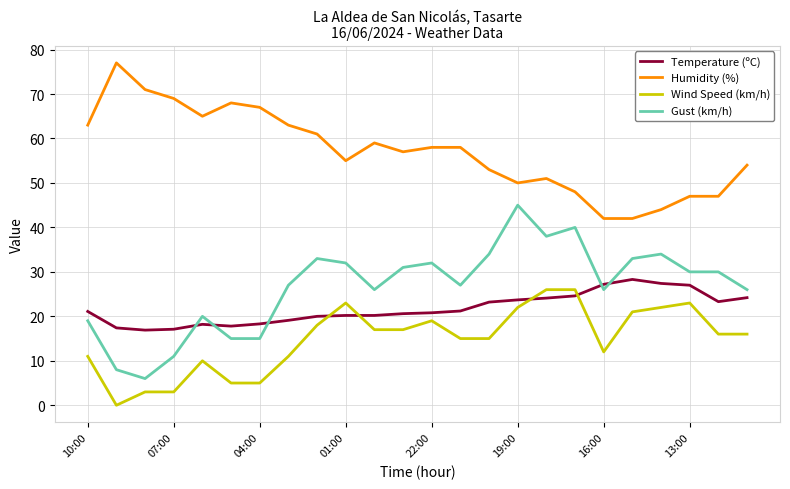

What is the average value of the Temperature (ºC) series?

21.7